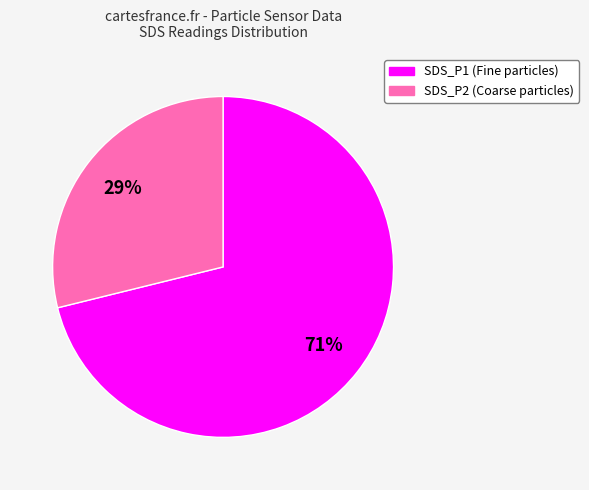

Is the sum of SDS_P1 (Fine particles) and SDS_P2 (Coarse particles) greater than half?

Yes